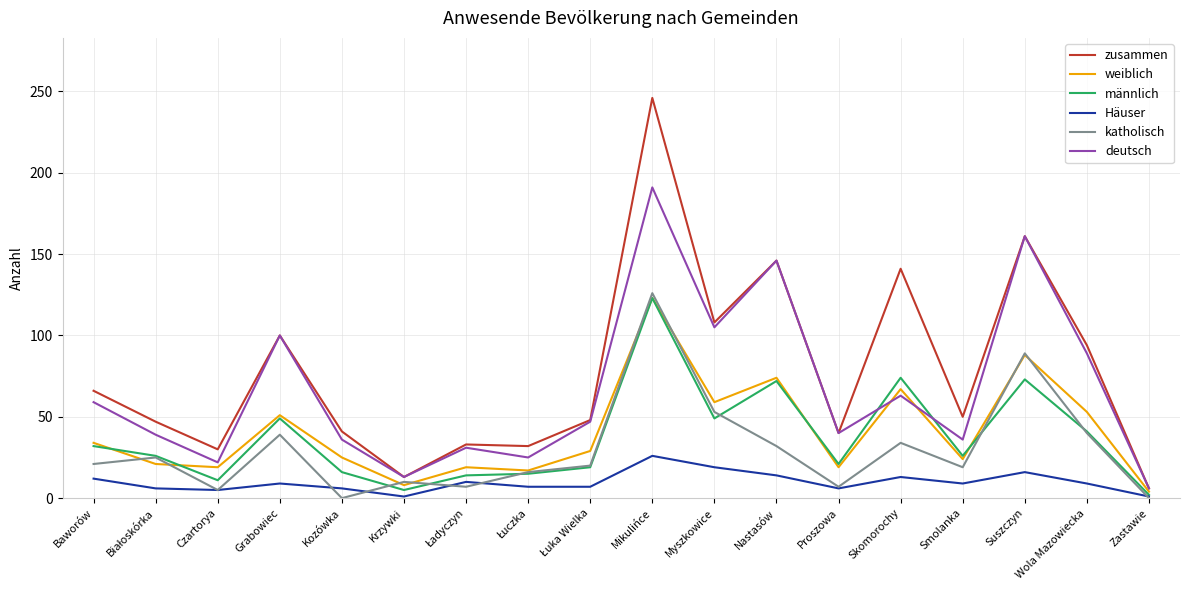

True or false: Häuser and zusammen intersect in this chart.

False